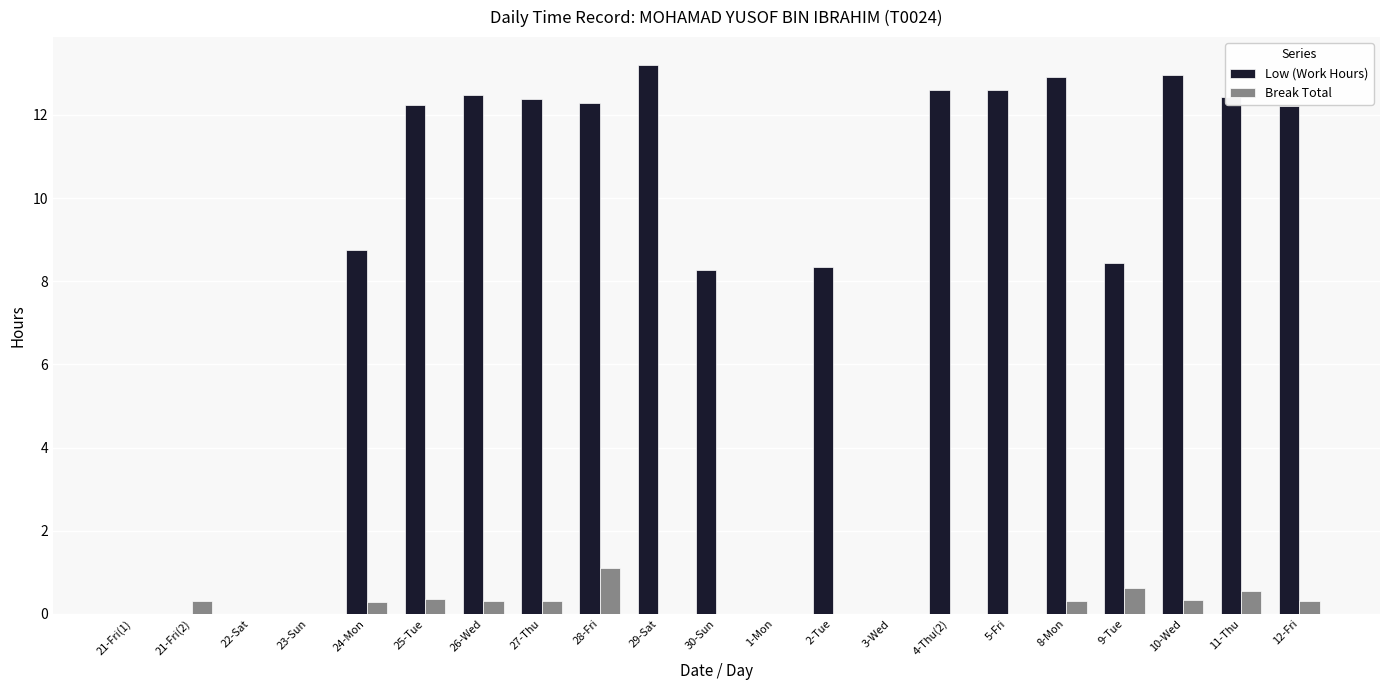

How many distinct data groups are displayed?

2